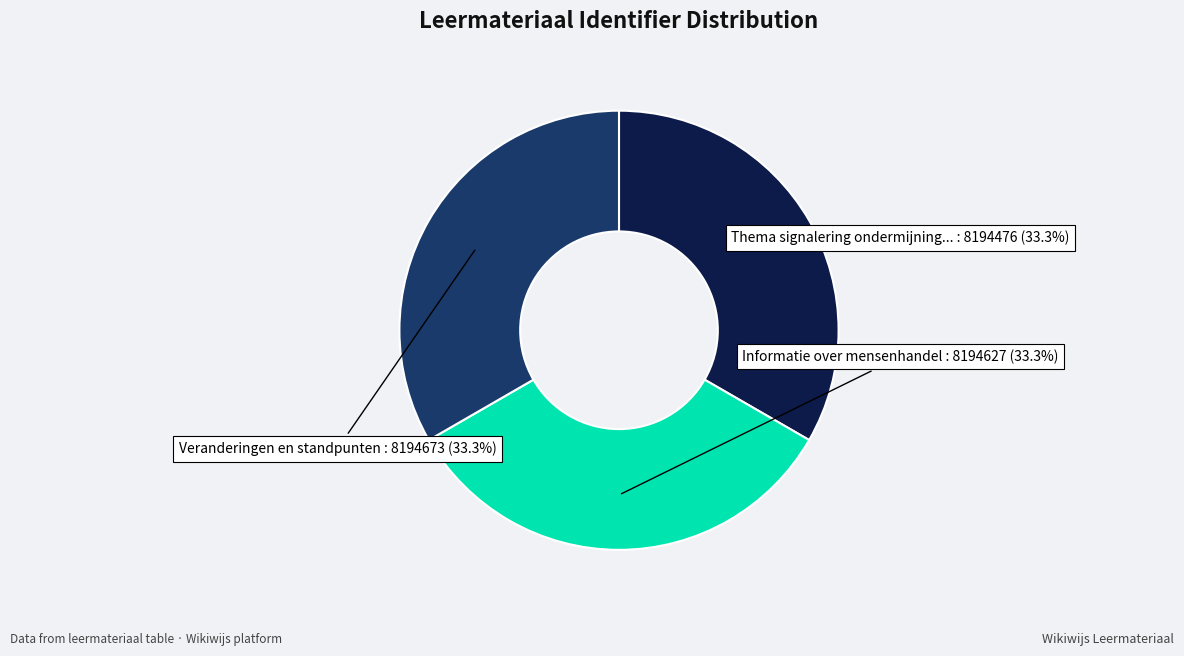

What is the ratio of the value at Veranderingen en standpunten to the value at Informatie over mensenhandel?

1.0